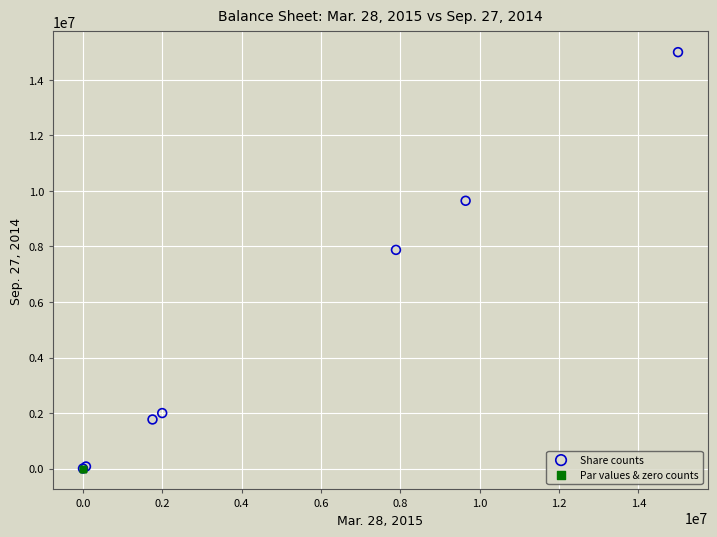

Which series has the widest spread of Y values?

Share counts